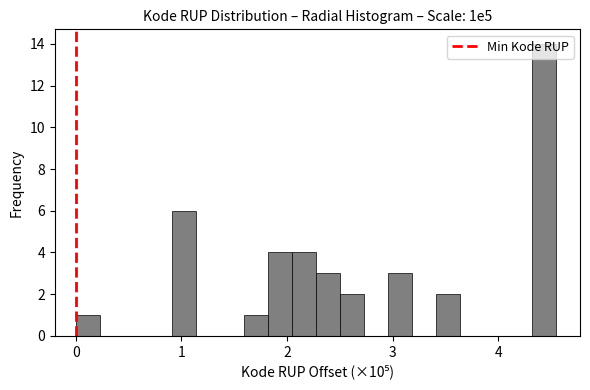

Around what value on the x-axis is the tallest bar? Give the approximate position of its centre, as read against the axis.

4.4